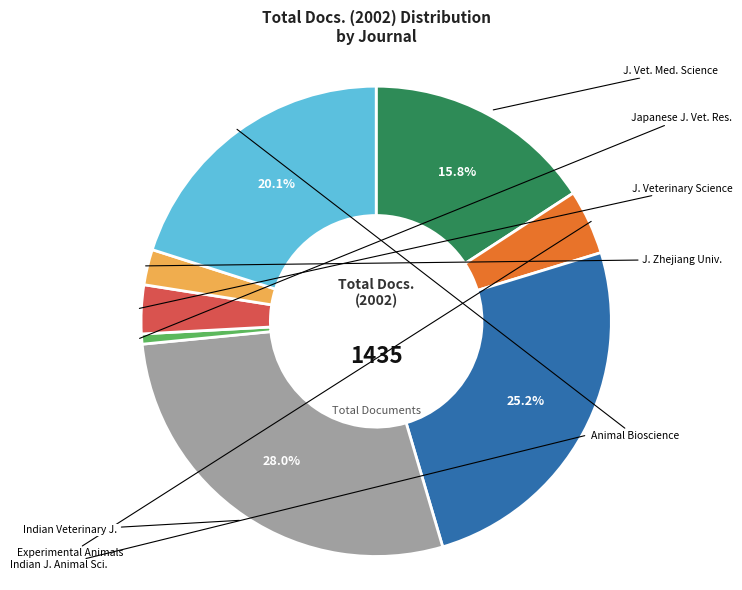

How many slices are in this pie chart?

8